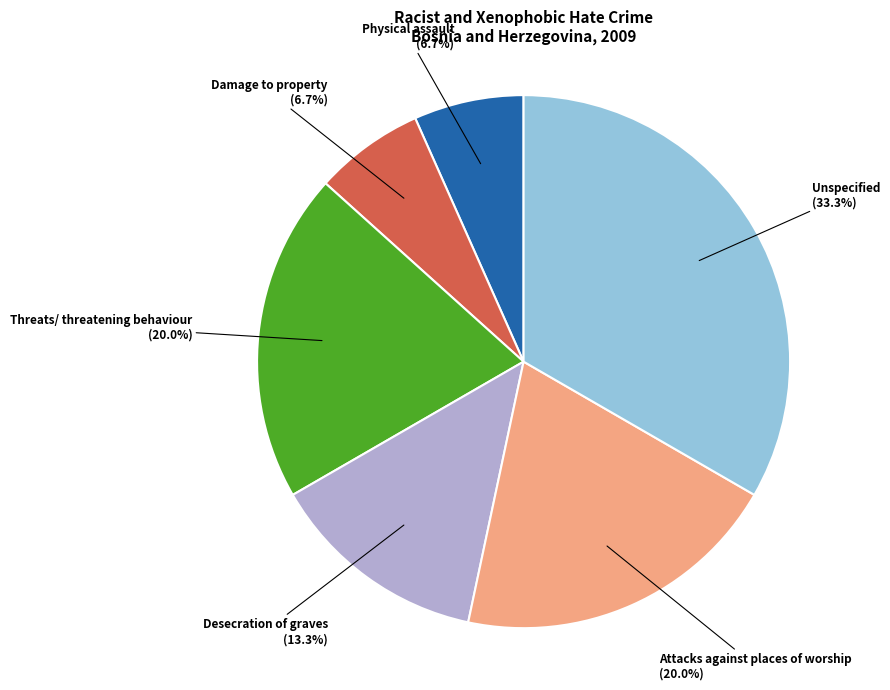

How many slices are in this pie chart?

6